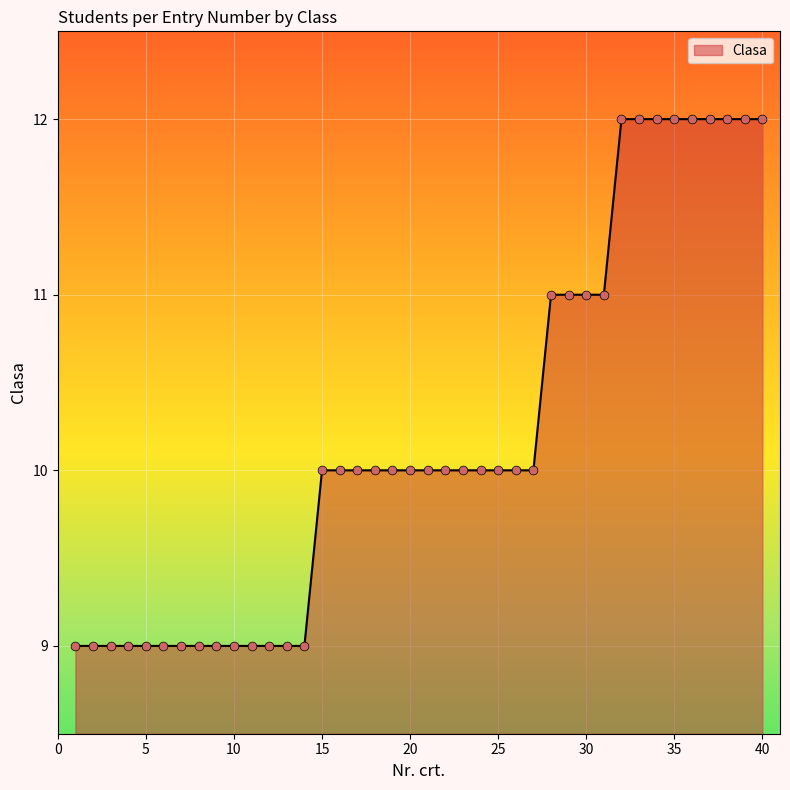

What is the difference between the maximum and minimum values?

3